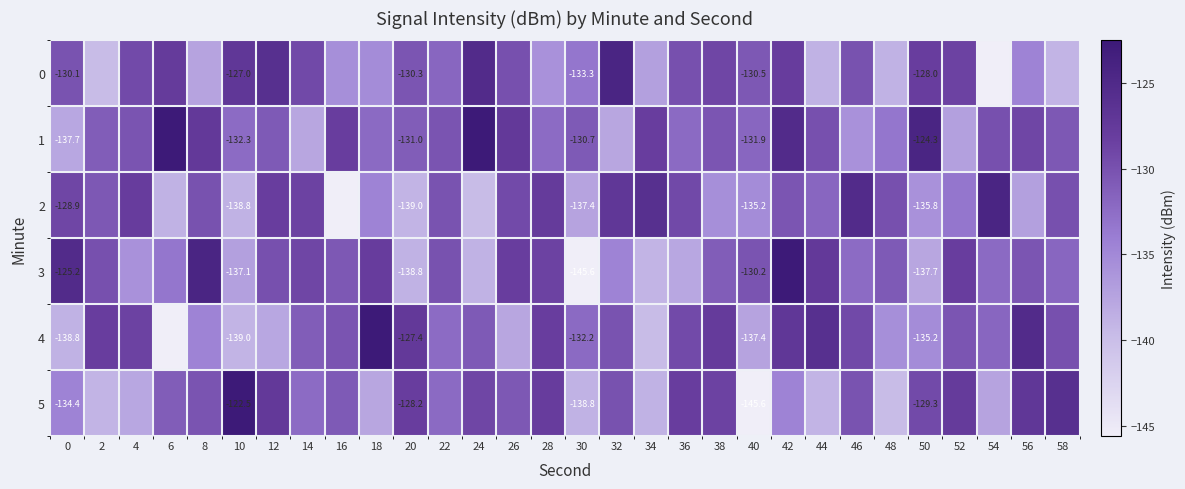

The 2 series shows -139.8 at 24. True or false?

True